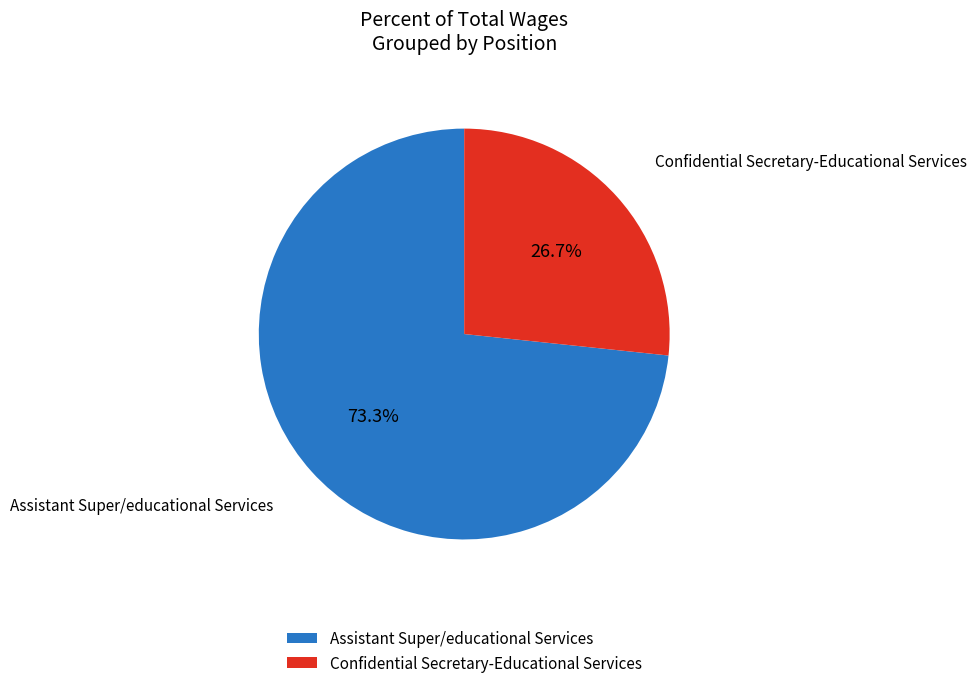

To the nearest percent, what portion does Assistant Super/educational Services represent?

73%